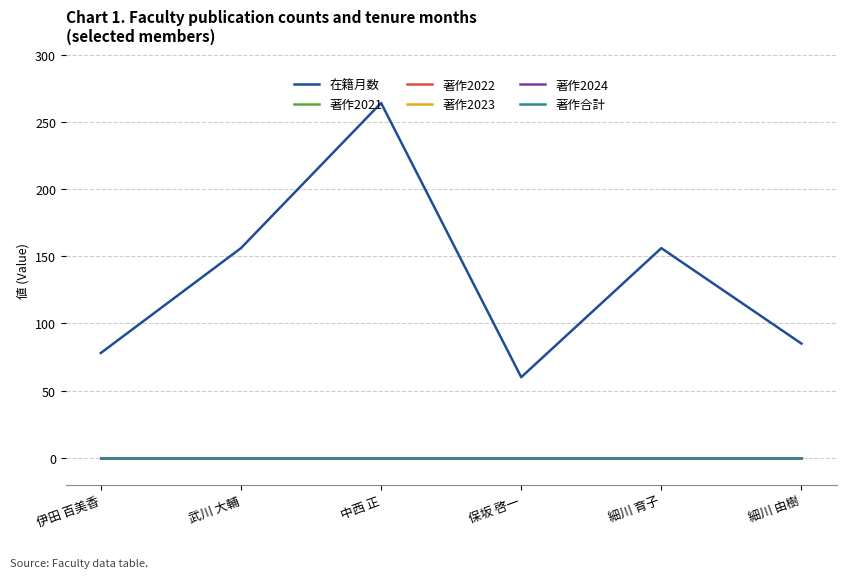

How many lines are shown in the chart?

6